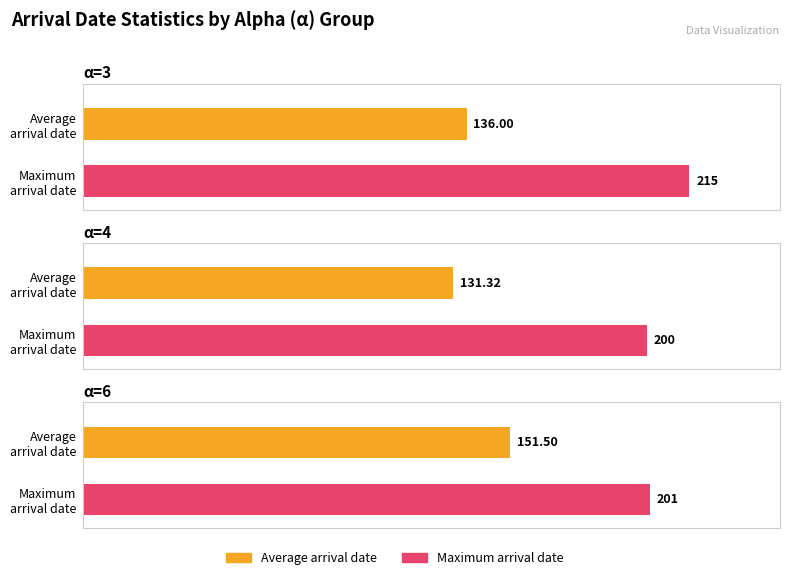

The Maximum arrival date series shows 292.2 at α=6. True or false?

False